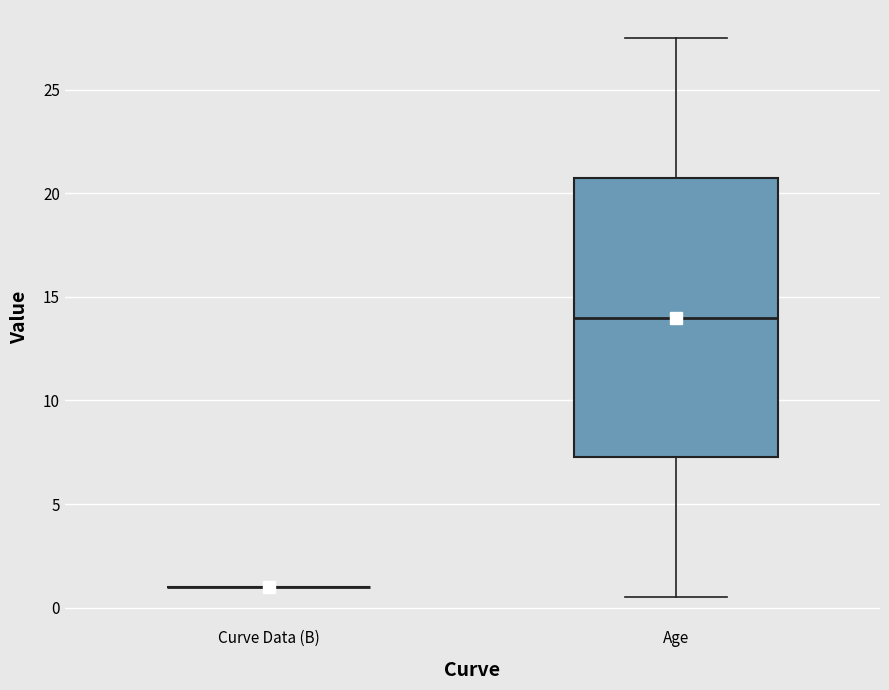

Reading left to right, transcribe this box plot: for each box, give where its median line is, the range the box spans, and where its two whiskers end, as read against the y-axis. The values are not printed on the chart, so give them approximately, as read against the axis.

Curve Data (B): box collapsed to a line at 1.0, whiskers 1.0 to 1.0
Age: median 14.0, box 7.5 to 21.0, whiskers 0.5 to 27.5